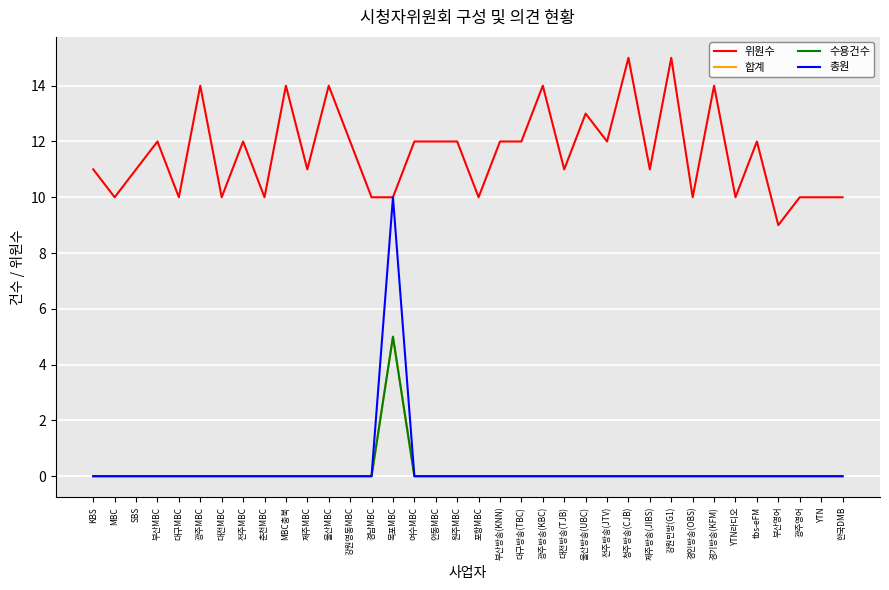

Does the chart display data point markers on the line(s)?

No